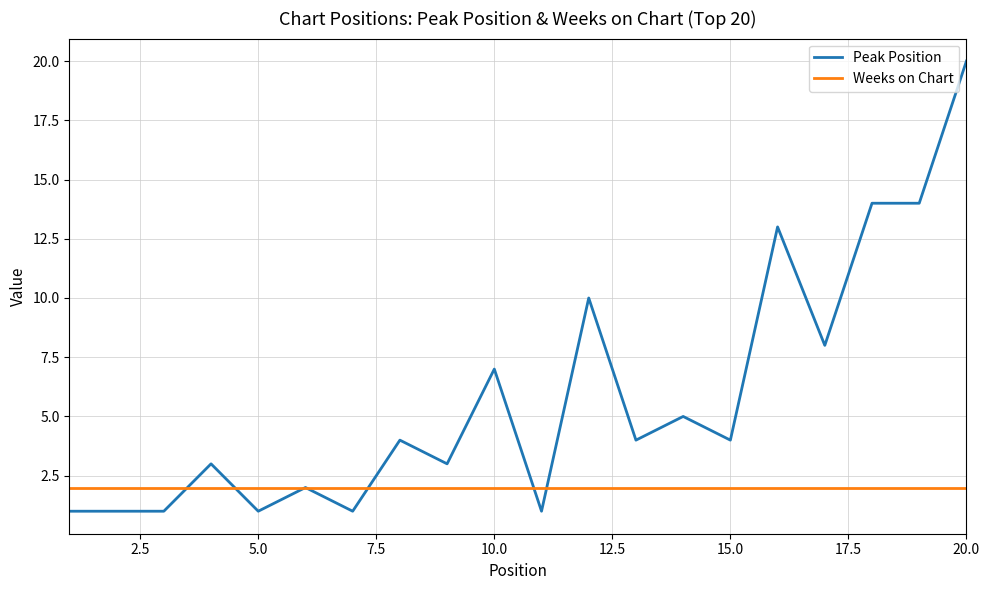

True or false: Peak Position and Weeks on Chart intersect in this chart.

True